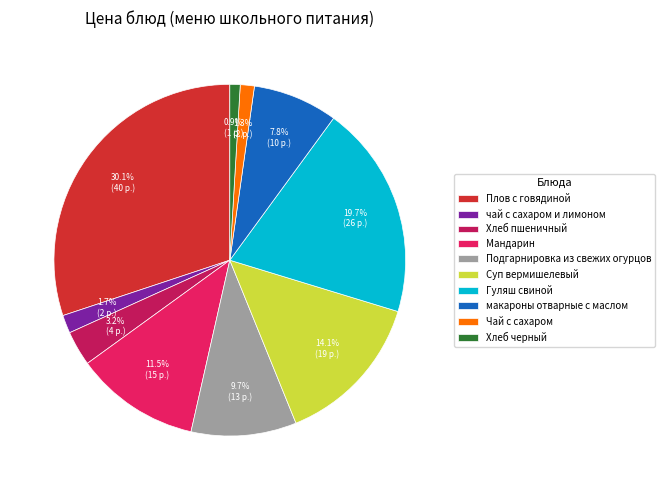

To the nearest percent, what percentage of the pie is чай с сахаром и лимоном?

2%